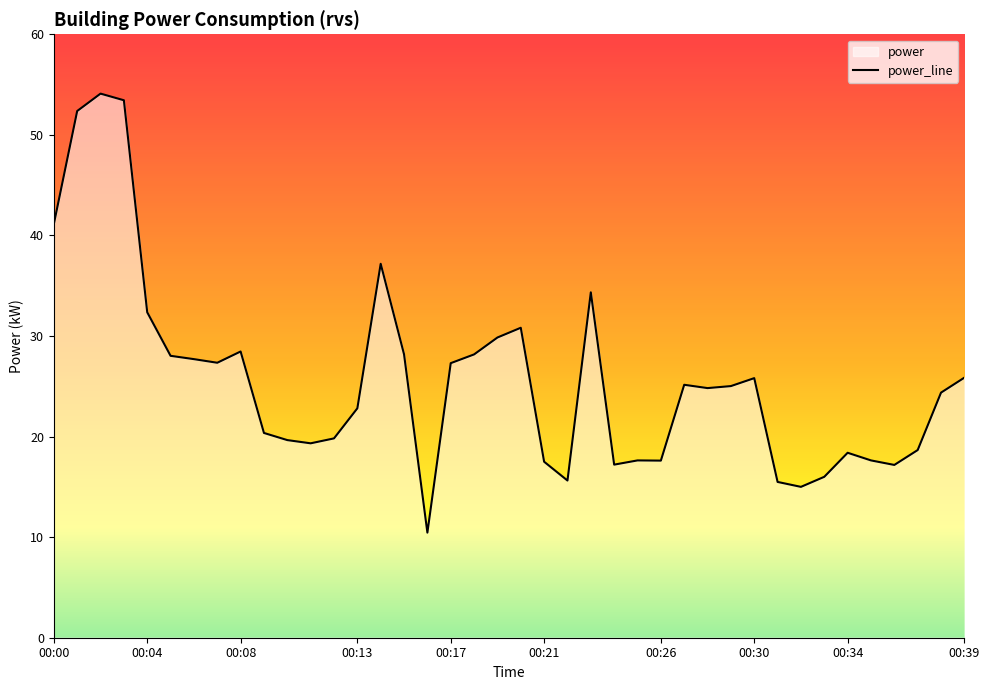

List the labels in order of value, largest first.

00:02, 00:03, 00:01, 00:00, 00:14, 00:23, 00:04, 00:20, 00:19, 00:08, 00:15, 00:18, 00:05, 00:06, 00:07, 00:17, 00:39, 00:30, 00:27, 00:29, 00:28, 00:38, 00:13, 00:09, 00:12, 00:10, 00:11, 00:37, 00:34, 00:25, 00:35, 00:26, 00:21, 00:24, 00:36, 00:33, 00:22, 00:31, 00:32, 00:16